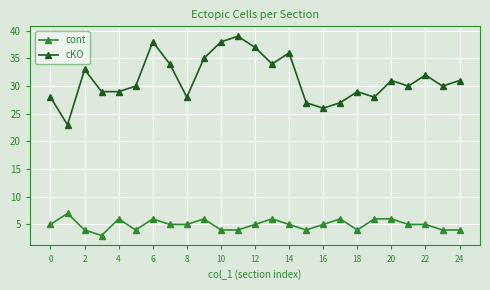

Rank the series by their average value, from highest to lowest.

cKO, cont